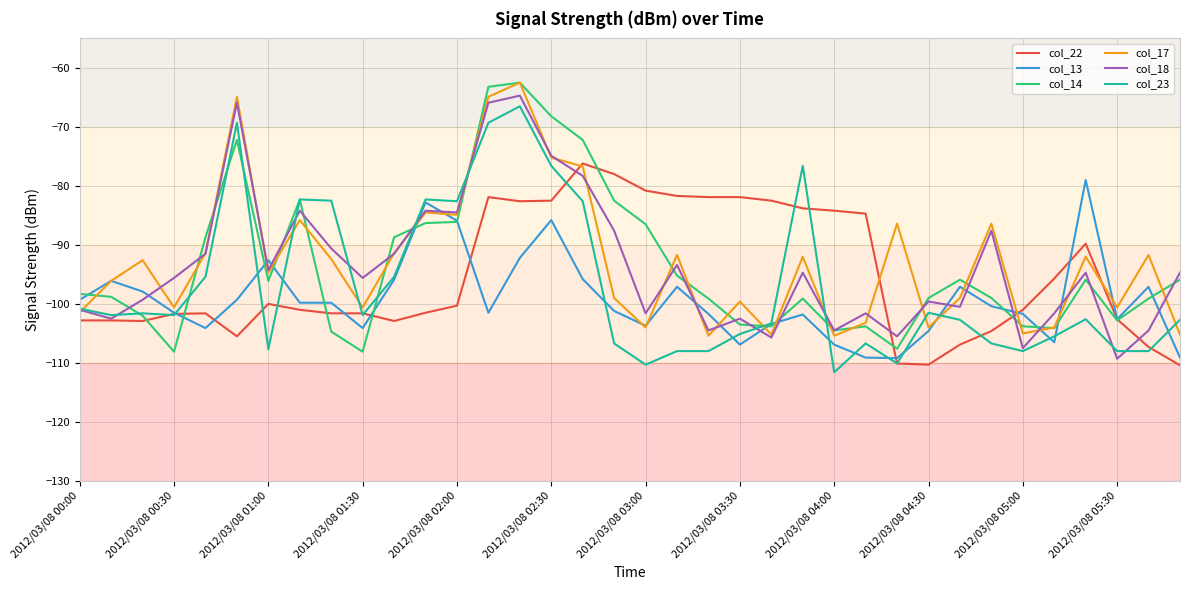

What is the maximum value shown in the chart?

-62.5